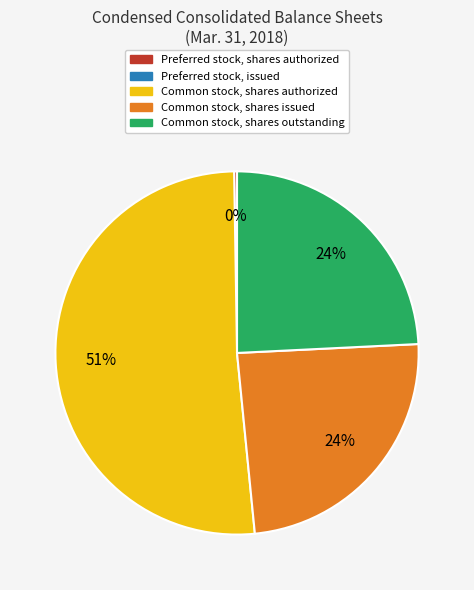

Is there any slice that represents more than half of the pie?

Yes